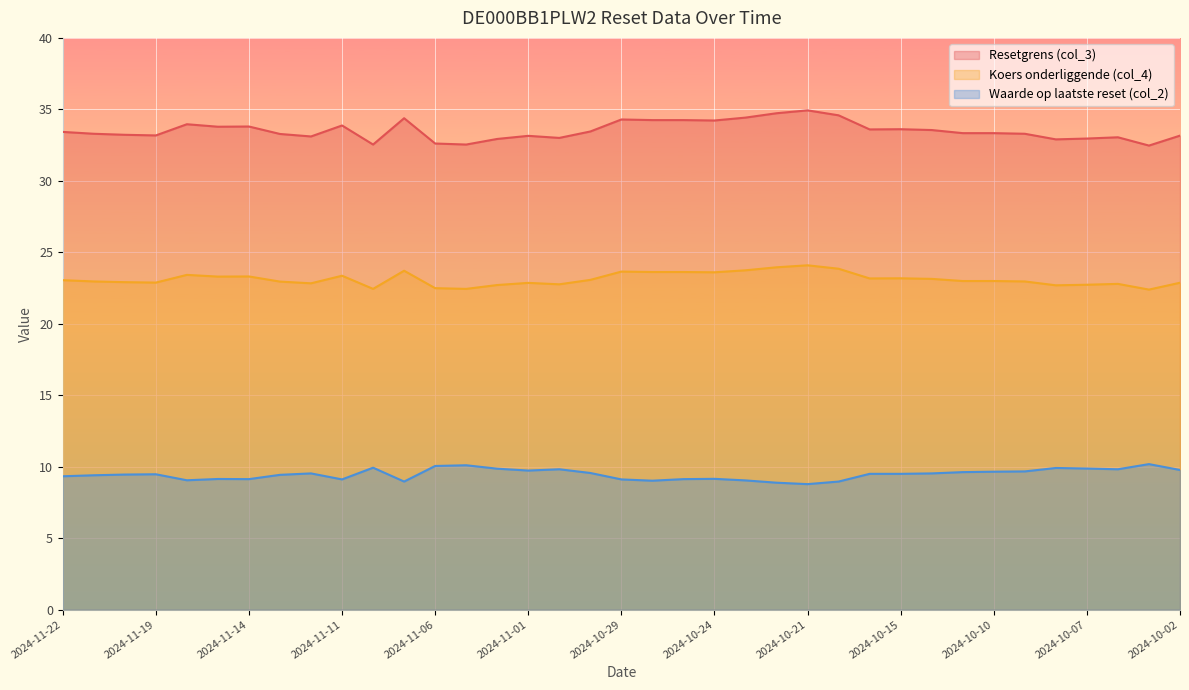

What position from the left is 2024-11-22?

1